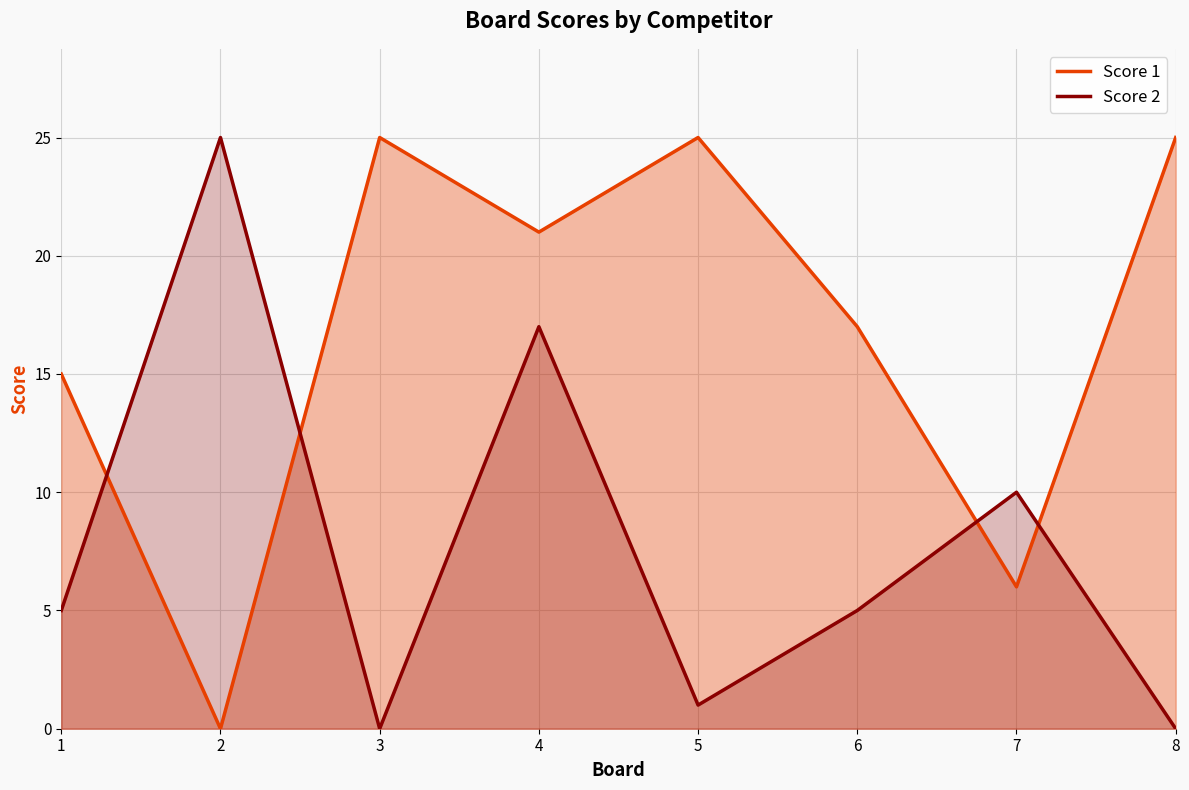

At which label does Score 1 first exceed 21?

3